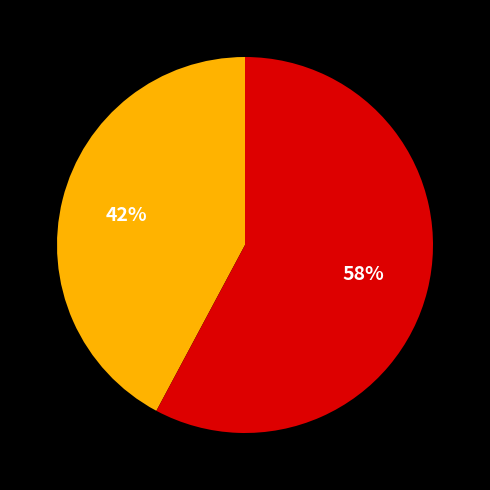

To the nearest percent, what is the average slice percentage?

50%